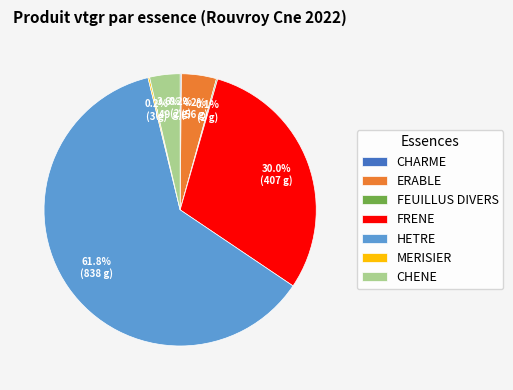

What percentage is NOT represented by FRENE?

70.0%